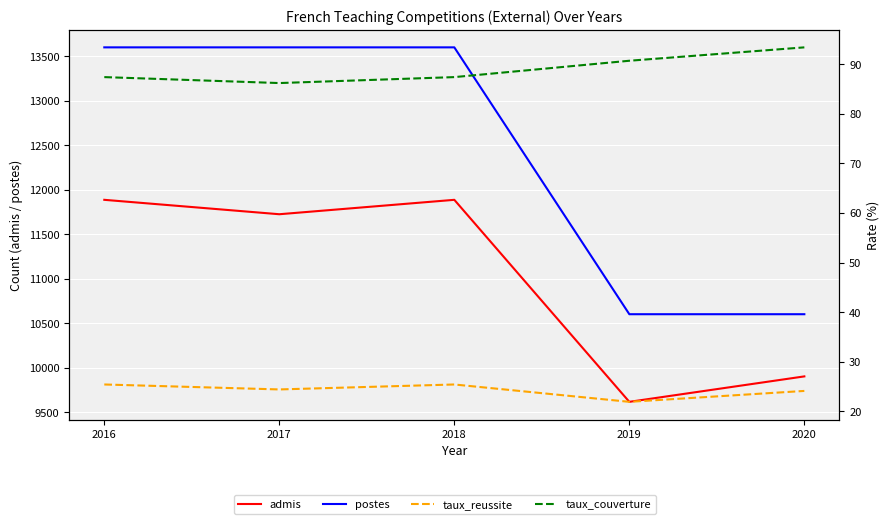

Which series has the widest spread of values?

postes